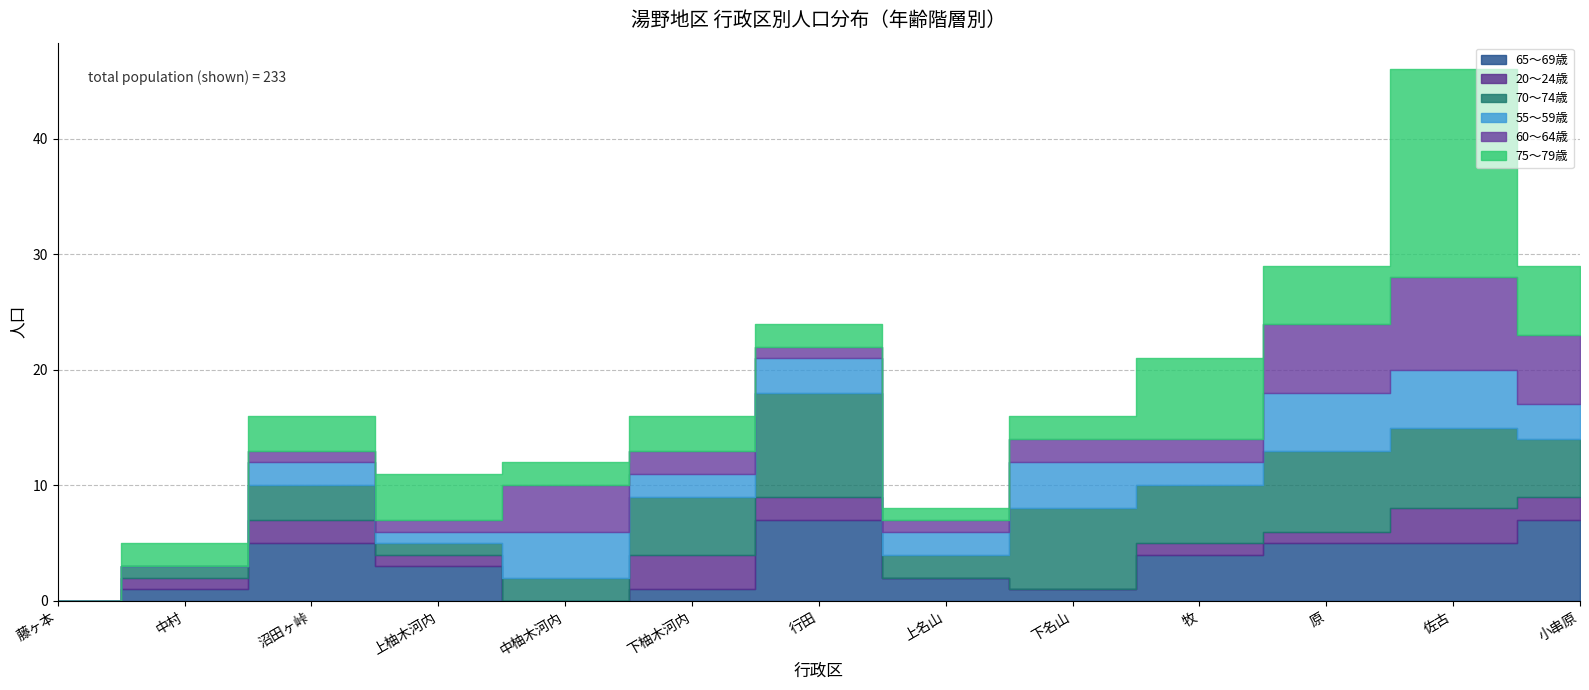

Is the value of 70～74歳 at 下名山 greater than the value of 75～79歳 at 下名山?

Yes